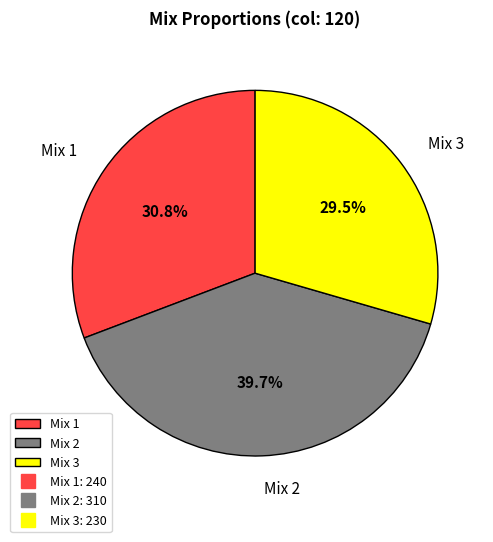

To the nearest percent, what is the difference between the Mix 1 and Mix 3 slice percentages?

1%